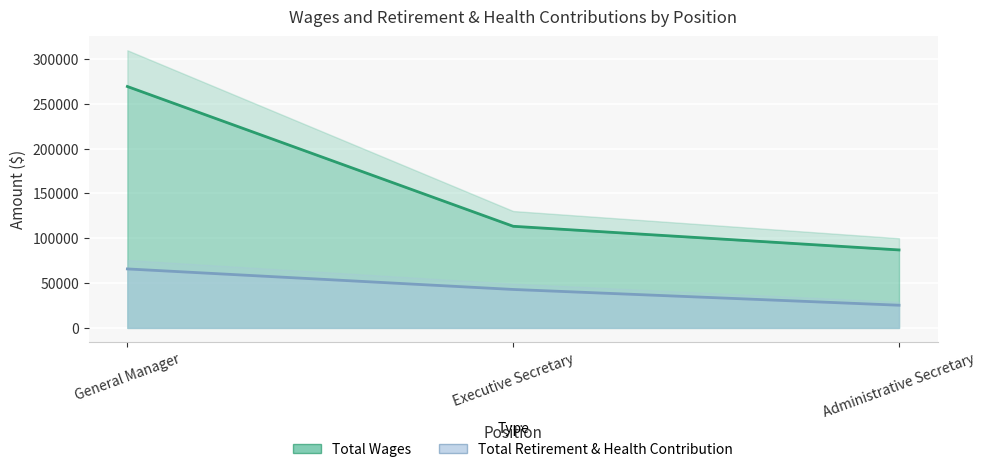

What is the difference between the maximum and minimum values in the Total Retirement & Health Contribution series?

40476